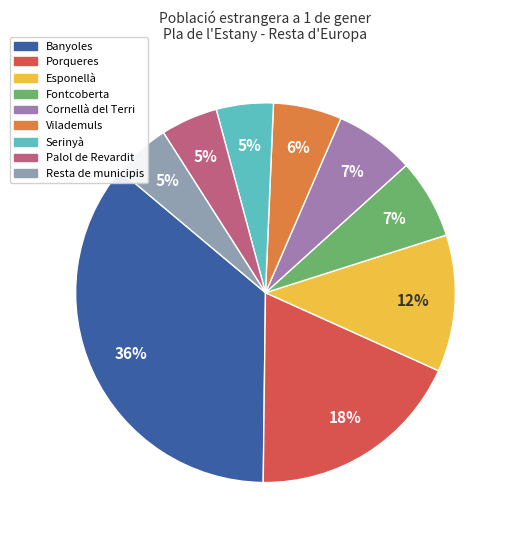

Does Banyoles account for over 50% of the chart?

No